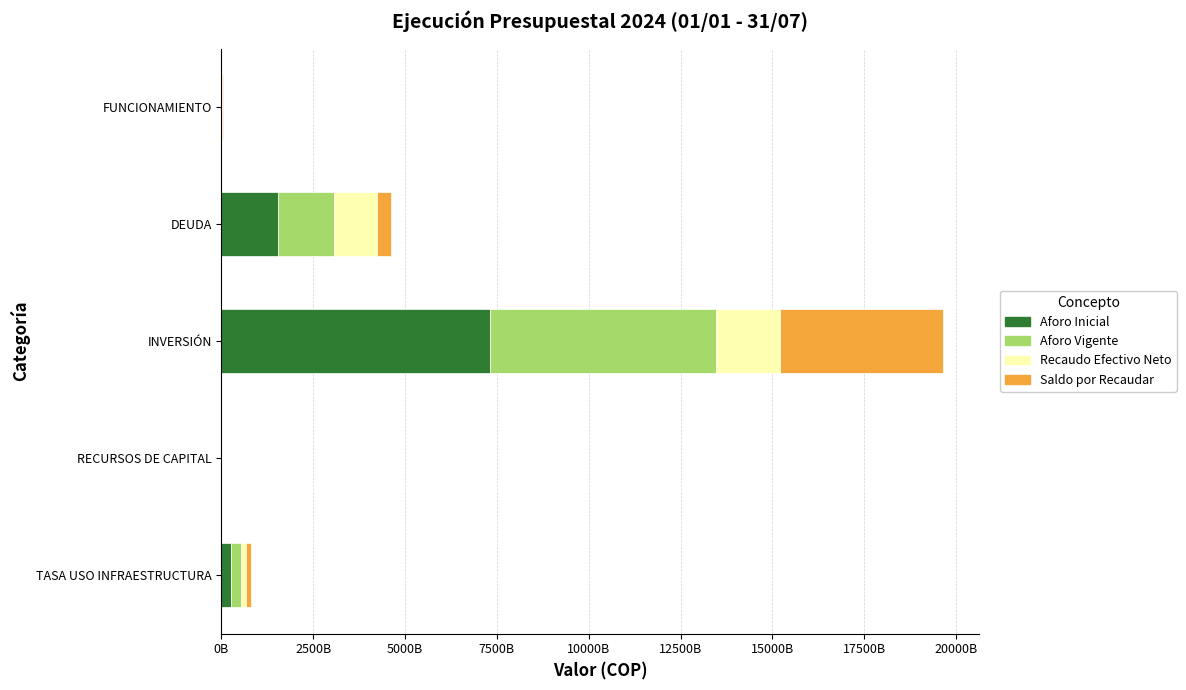

What is the sum of all Saldo por Recaudar values?

4970078908394.2